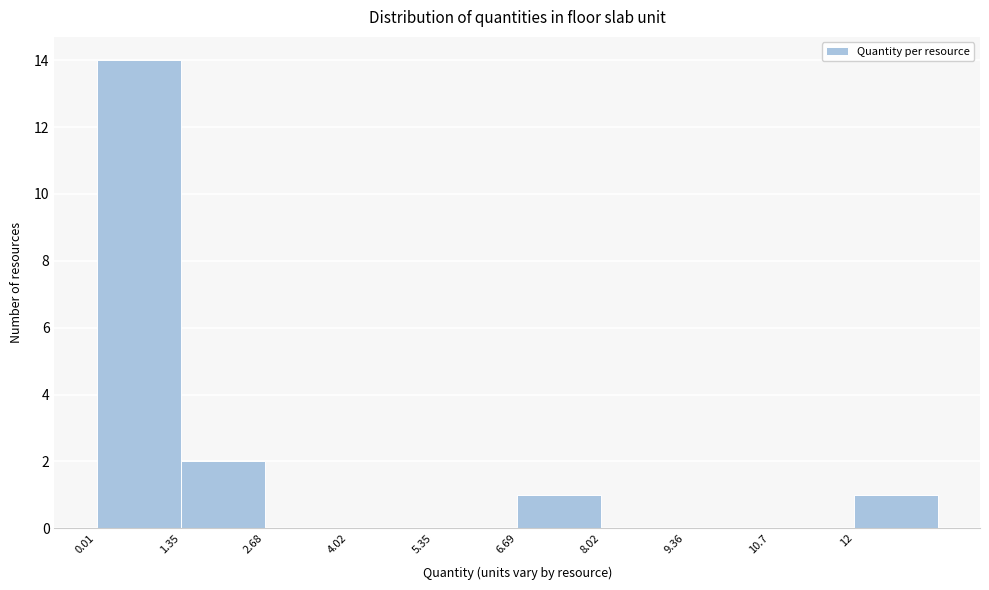

Reading left to right, list every bar in this chart as the range it spans on the x-axis followed by its height. Neither the bar edges nor the heights are printed on the chart, so give them approximately, as read against the axes.

0.0 to 1.4: 14
1.4 to 2.6: 2
2.6 to 4.0: 0
4.0 to 5.4: 0
5.4 to 6.6: 0
6.6 to 8.0: 1
8.0 to 9.4: 0
9.4 to 10.6: 0
10.6 to 12.0: 0
12.0 to 13.4: 1